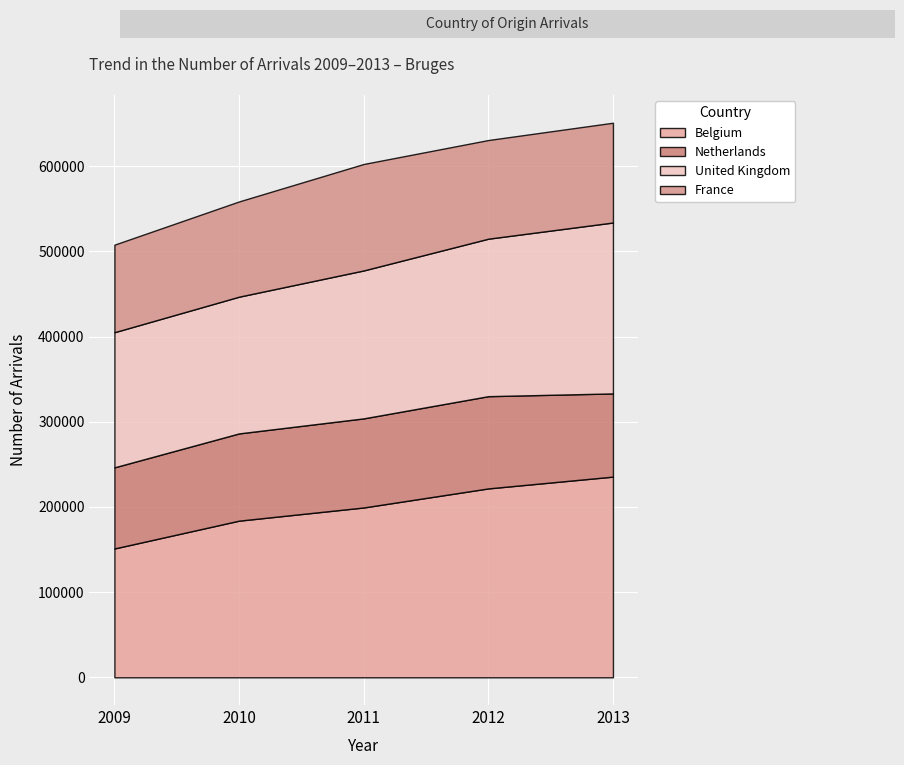

How many times do Belgium and United Kingdom cross each other?

1